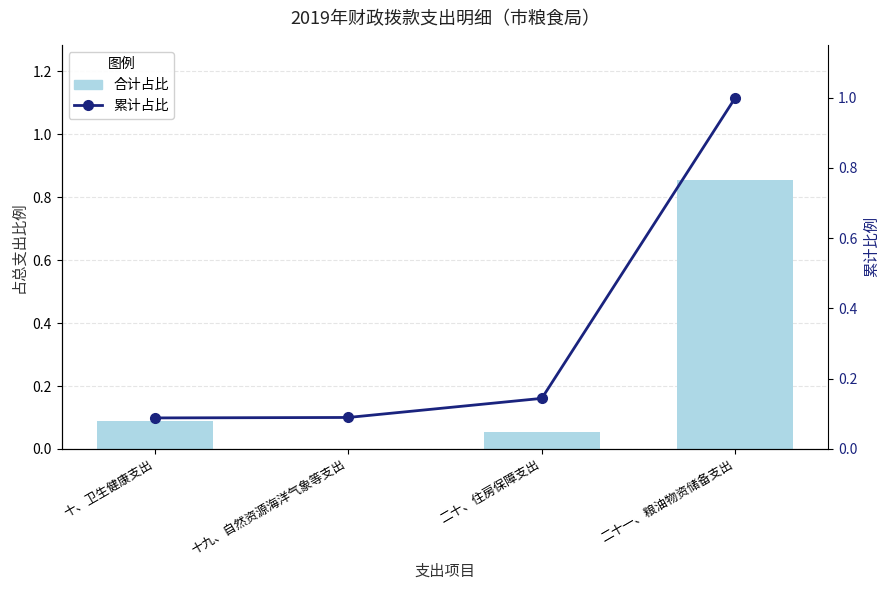

Which category has the highest value in the 合计占比 series?

二十一、粮油物资储备支出